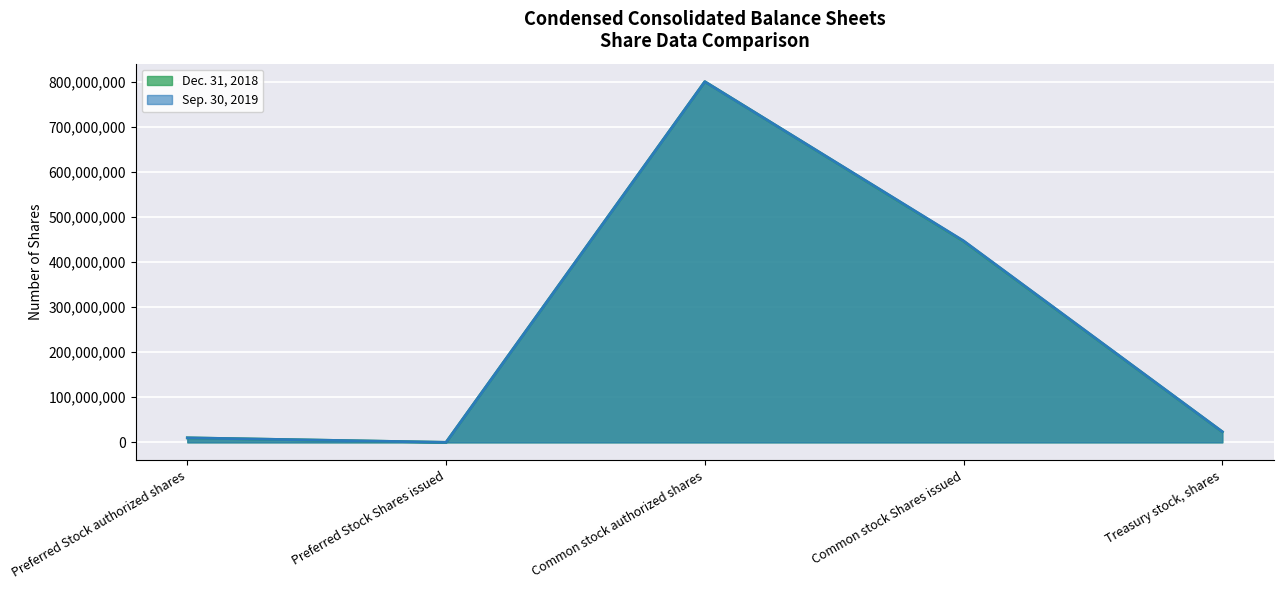

How many interior local valleys does the Sep. 30, 2019 series have?

1